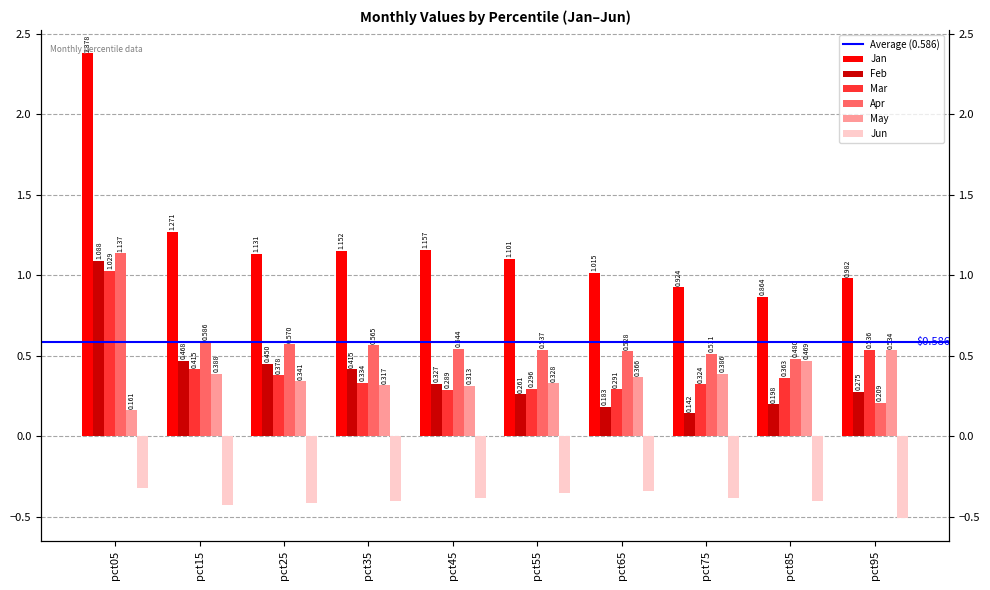

What is the difference between the second highest and second lowest values in the May series?

0.2